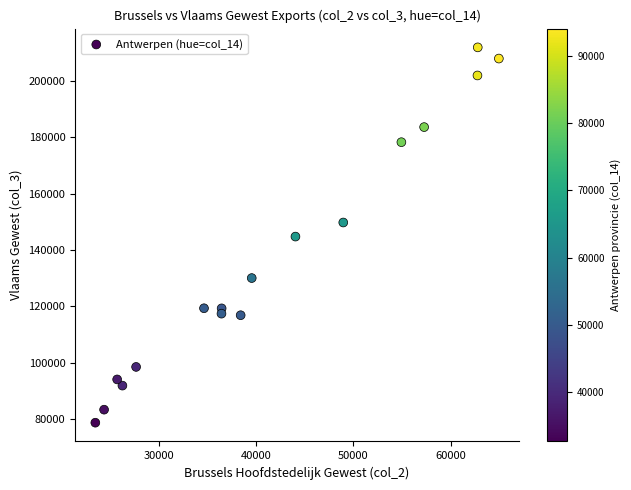

What is the range of X values (max minus min)?

41450.1